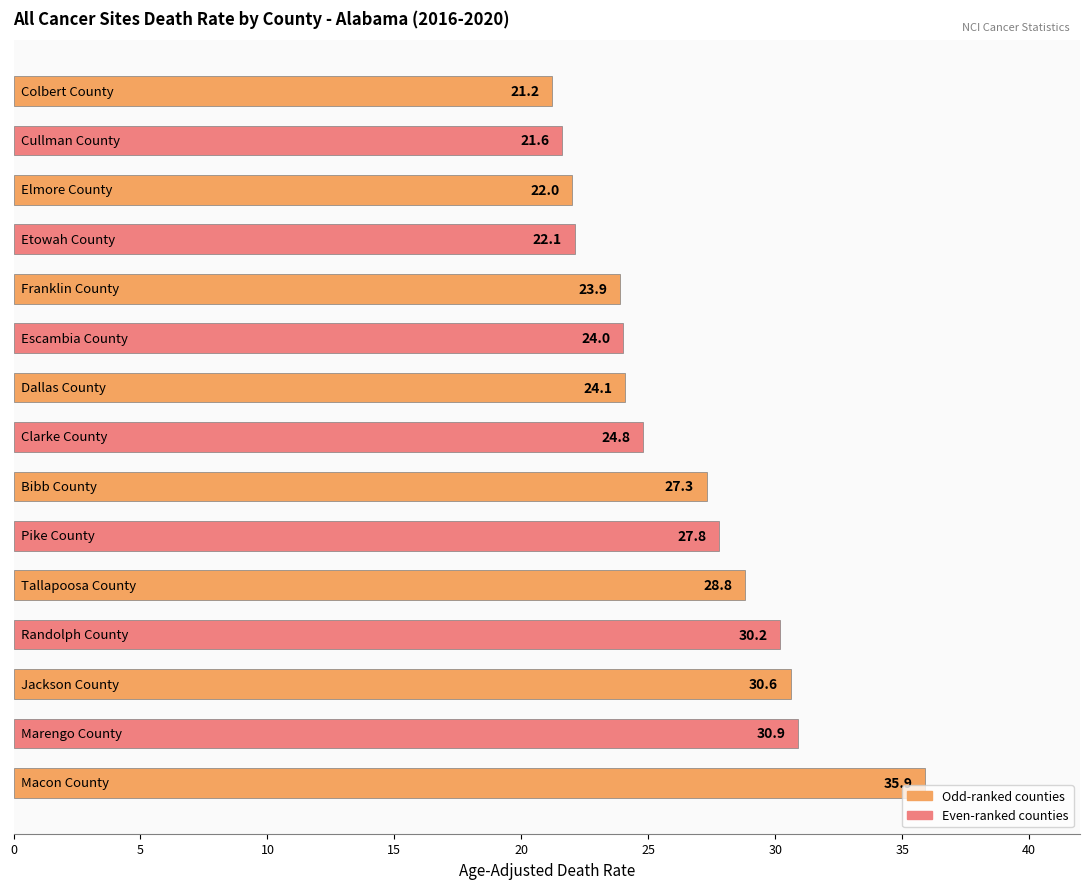

What is the sum of all values?

395.2